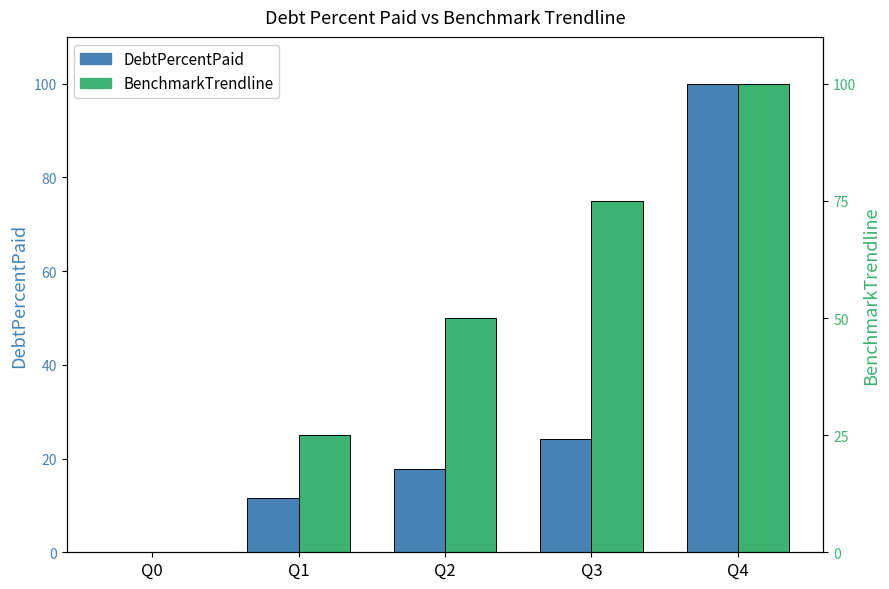

What are all the series names shown in the legend?

DebtPercentPaid, BenchmarkTrendline